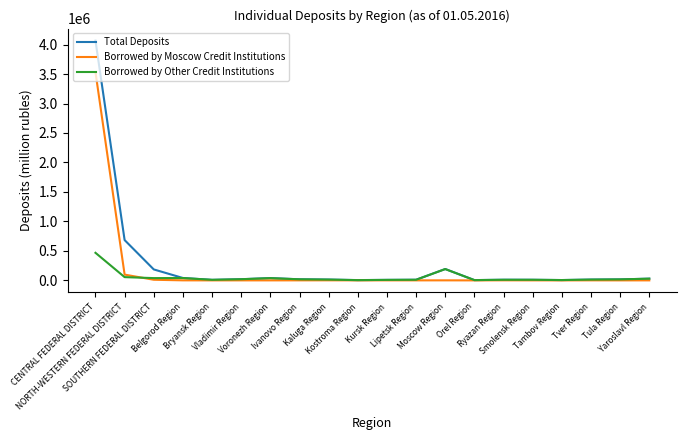

Is it true that Borrowed by Other Credit Institutions equals 38830 at SOUTHERN FEDERAL DISTRICT?

True